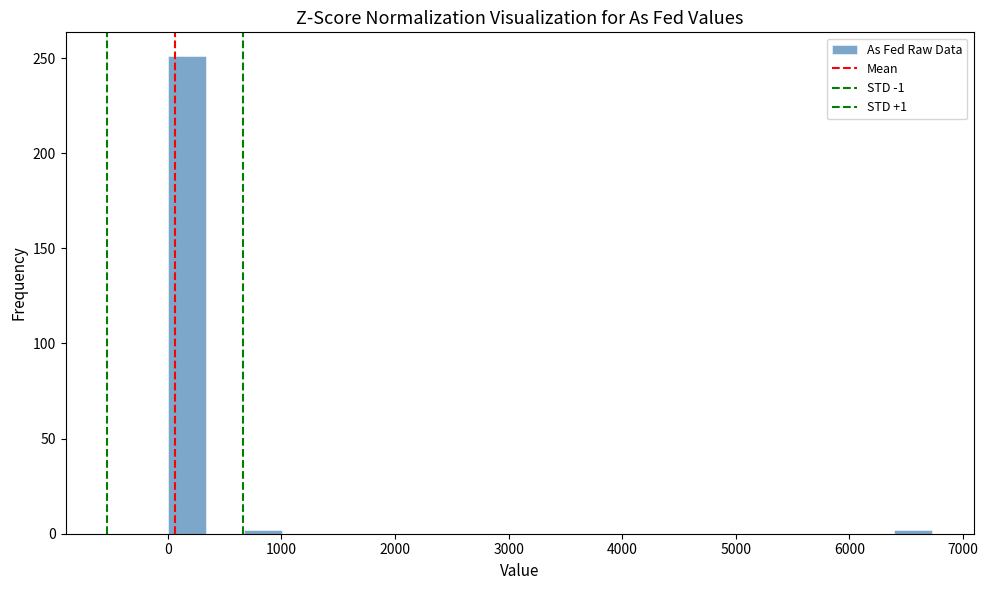

Read against the x-axis, roughly where is the centre of the tallest bar?

200